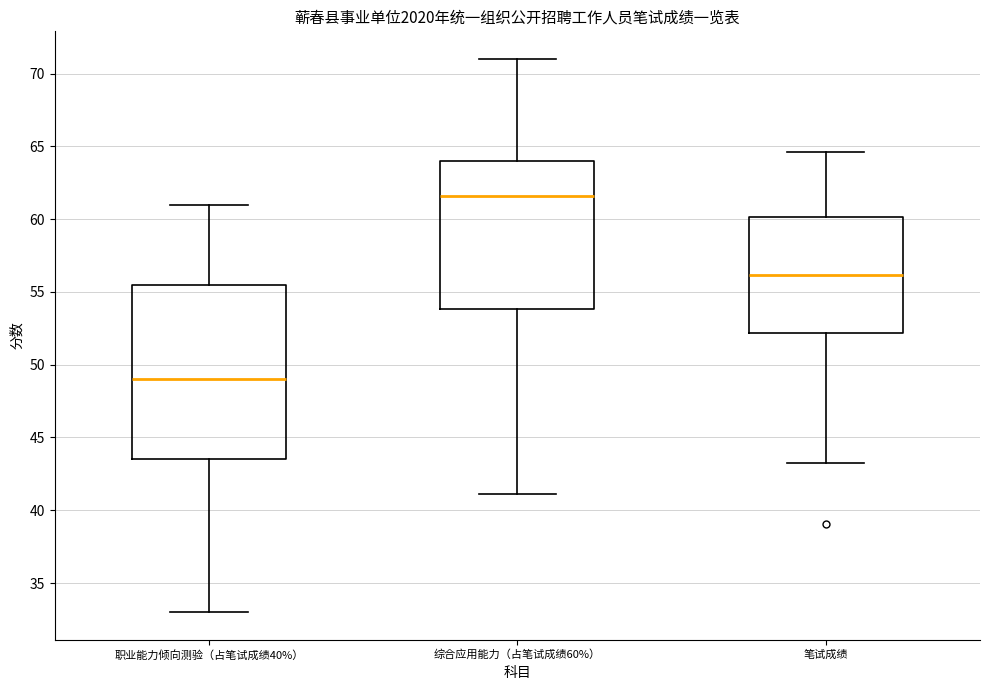

Reading left to right, read every box against the y-axis: the position of its median line, the range the box covers, and the ends of its whiskers. The values are not printed on the chart, so give them approximately, as read against the axis.

职业能力倾向测验（占笔试成绩40%）: median 49.0, box 43.5 to 55.5, whiskers 33.0 to 61.0
综合应用能力（占笔试成绩60%）: median 61.5, box 54.0 to 64.0, whiskers 41.0 to 71.0
笔试成绩: median 56.0, box 52.0 to 60.0, whiskers 43.5 to 64.5